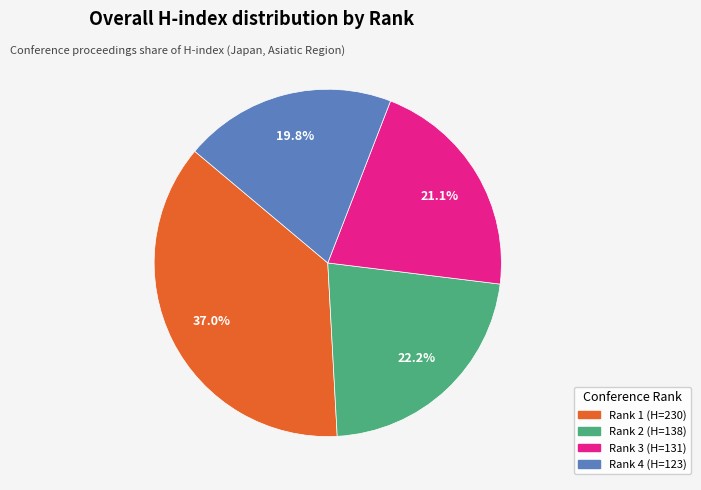

Is it true that Rank 4 (H=123) is 20% of the pie?

True